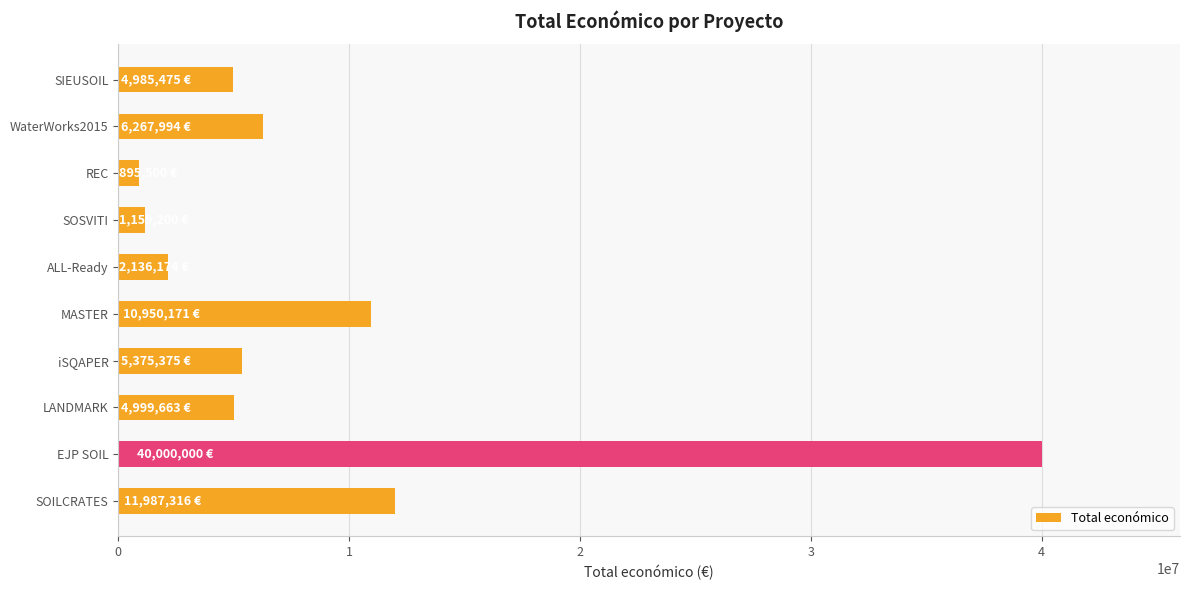

What is the average value?

8875687